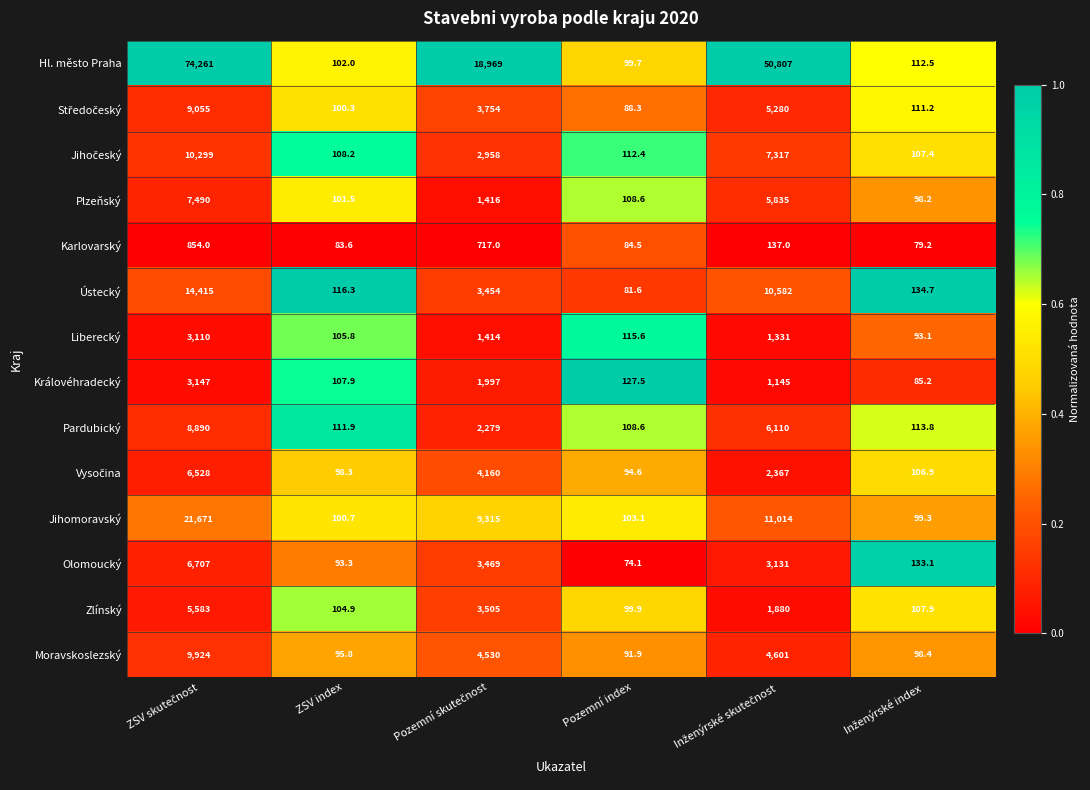

What is the approximate value of Hl. město Praha at ZSV index?

102.0